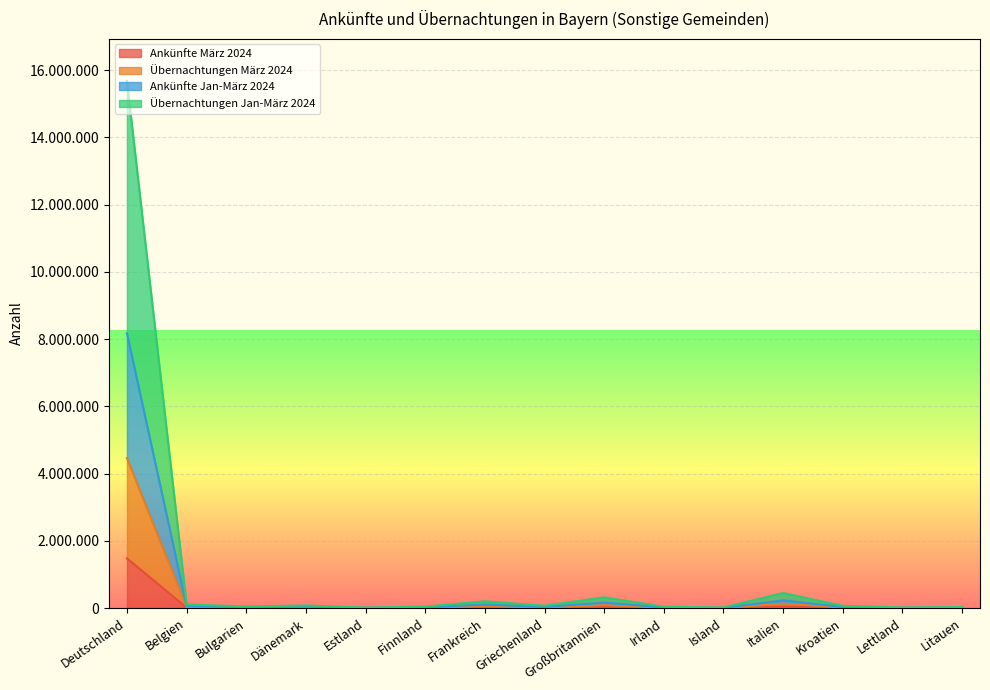

Which series has the largest range (max minus min)?

Übernachtungen Jan-März 2024